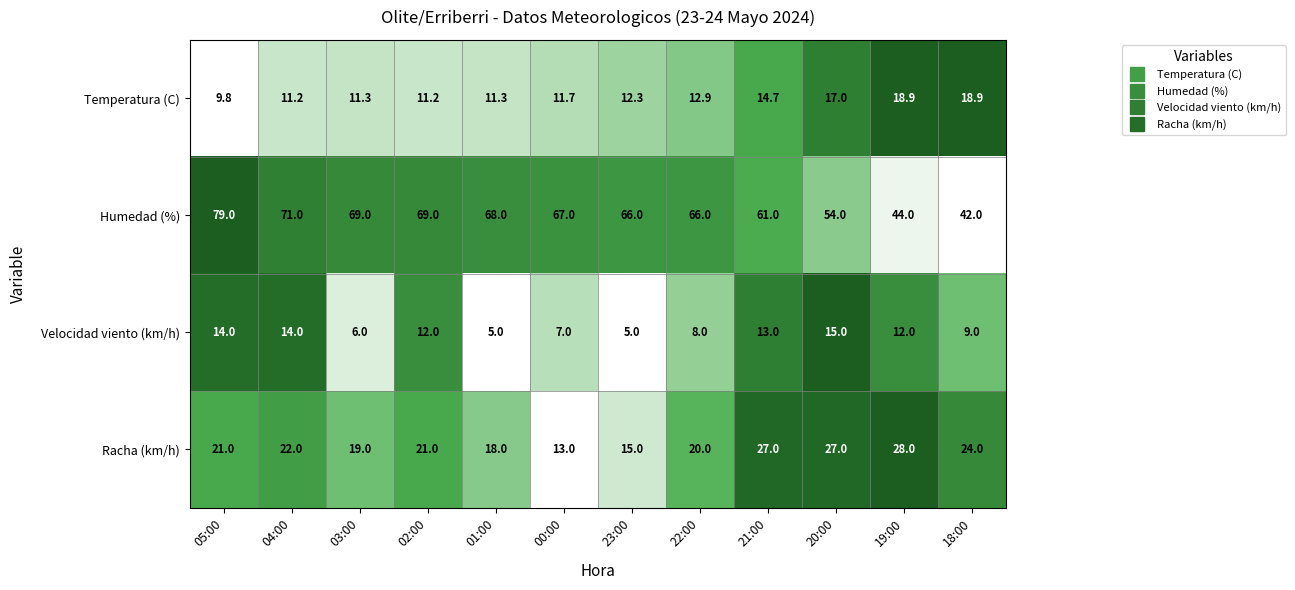

What is the sum of all Racha (km/h) values?

255.0